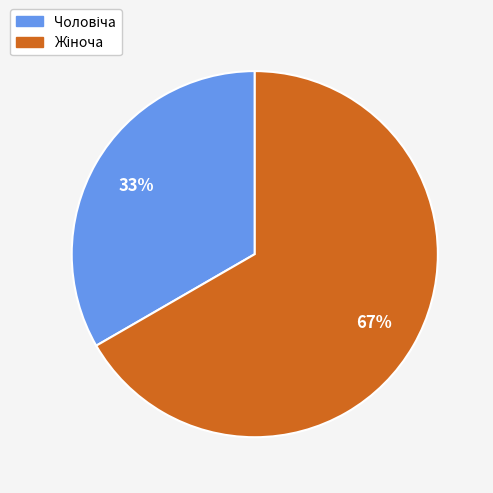

To the nearest percent, what is the average slice percentage?

50%